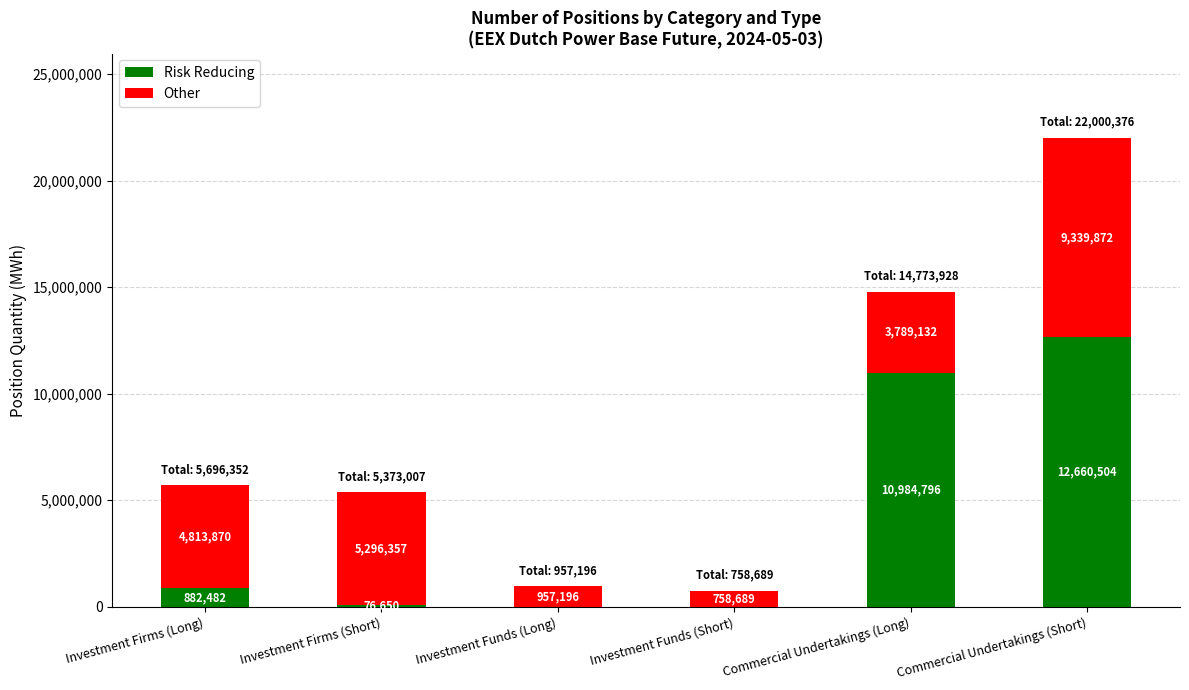

At which category is the sum across all series the highest?

Commercial Undertakings (Short)